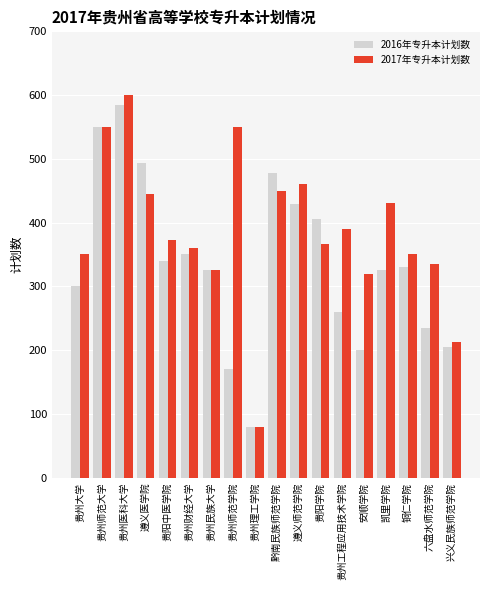

Is the value of 2017年专升本计划数 at 贵州大学 greater than the value of 2016年专升本计划数 at 贵阳中医学院?

Yes